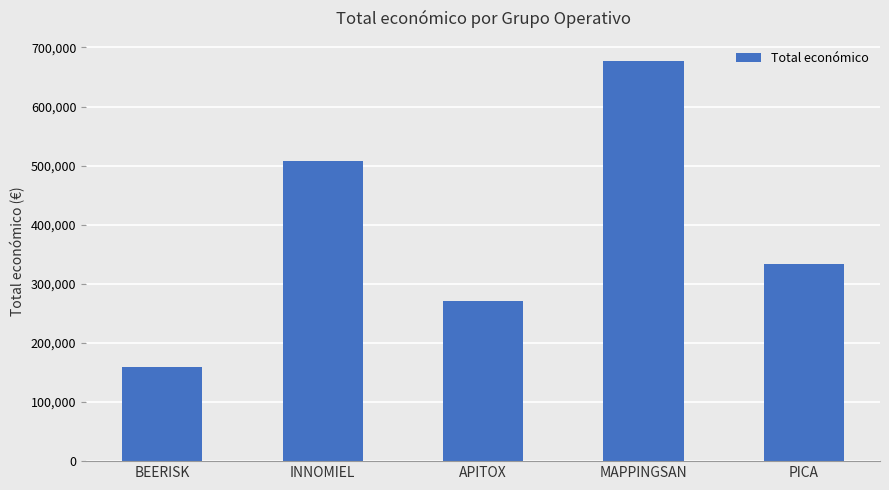

What is the difference between the values at BEERISK and INNOMIEL?

348047